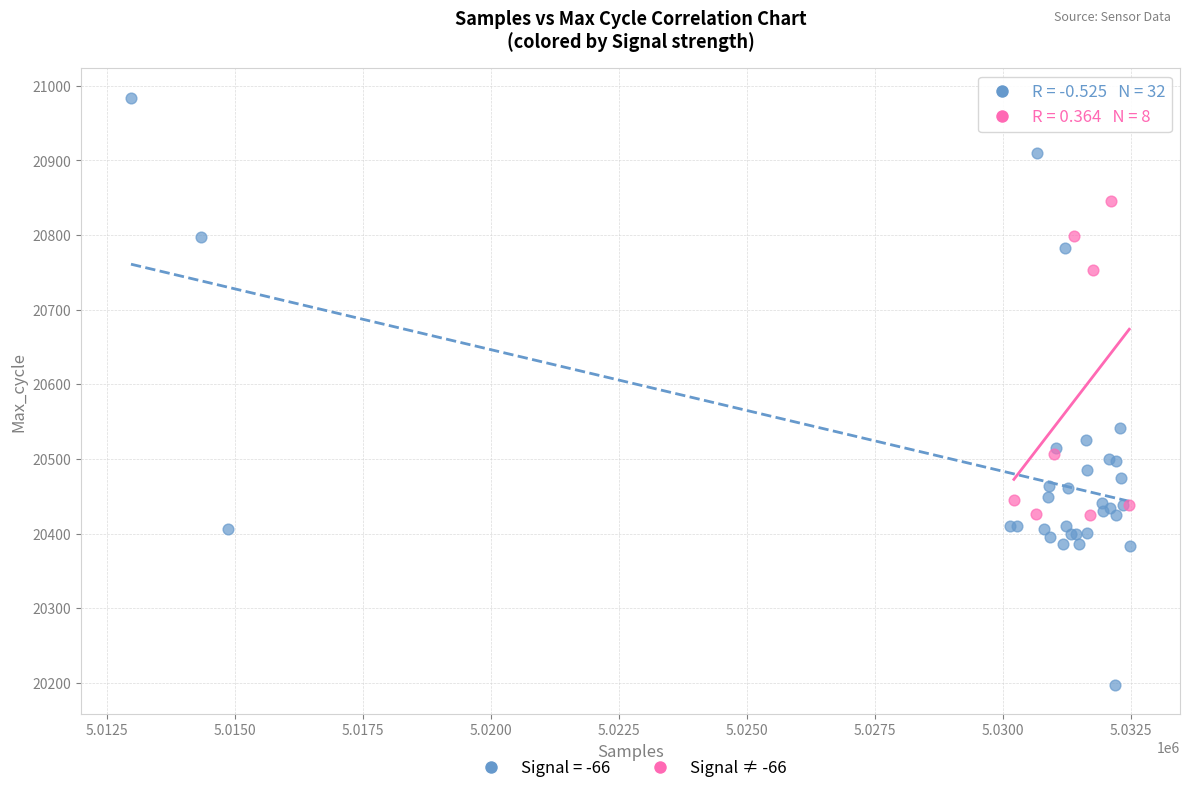

Which series contains the lowest Y value?

Signal = -66